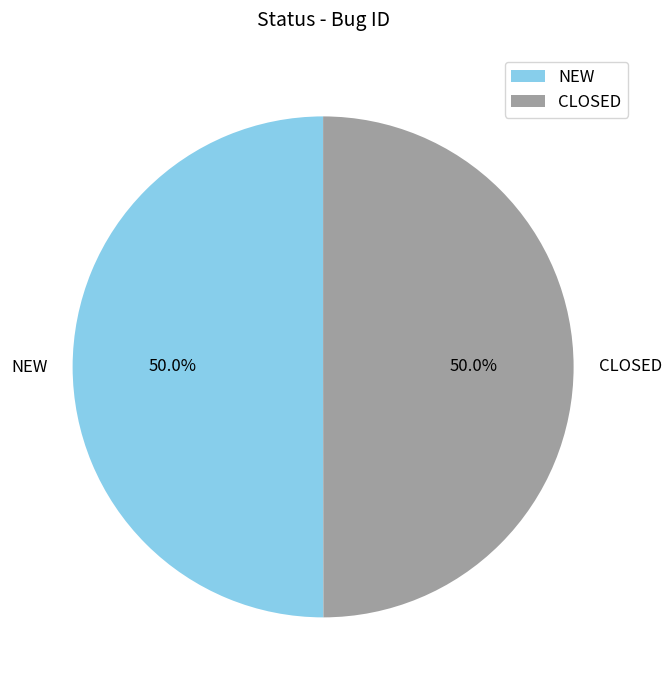

Count the number of slices in the pie.

2